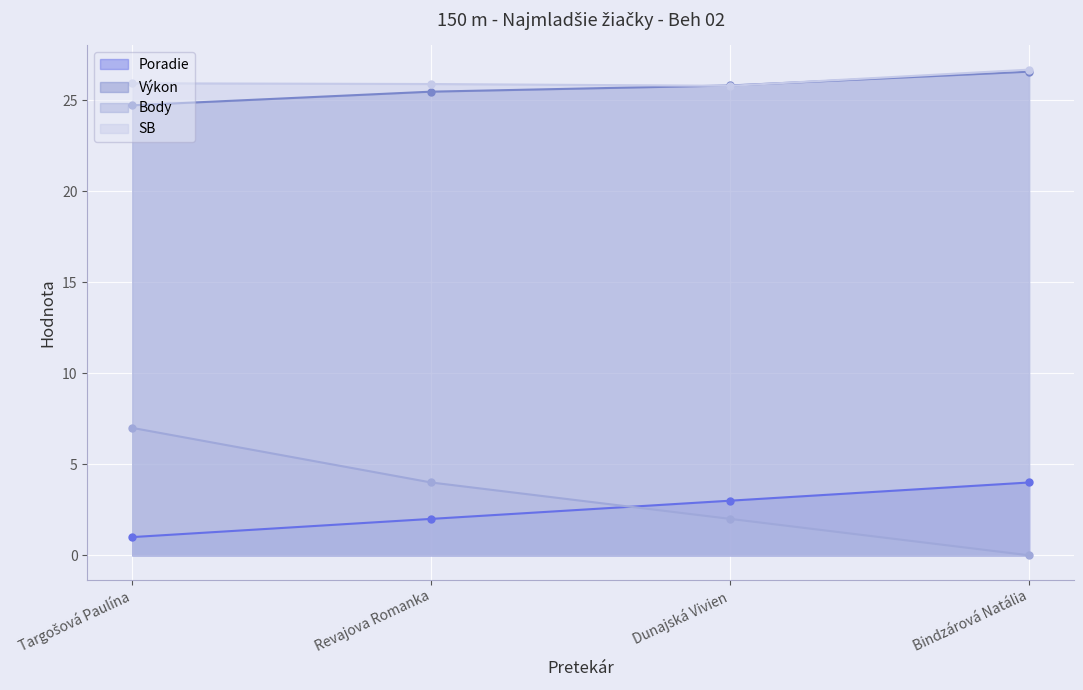

What is the label of the 3rd point from the left?

Dunajská Vivien